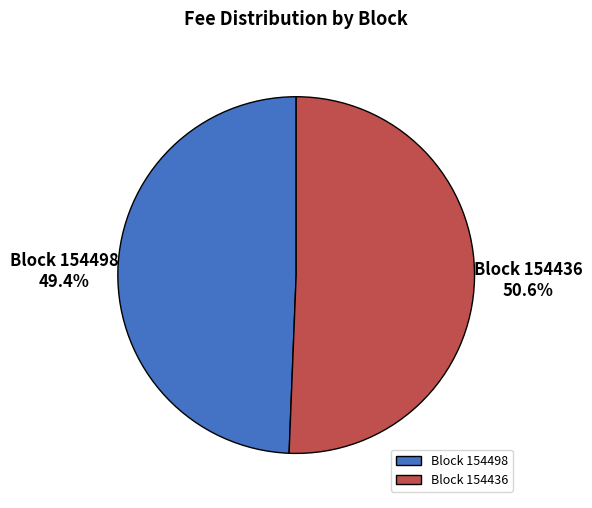

Rank the categories by value from highest to lowest.

Block 154436, Block 154498